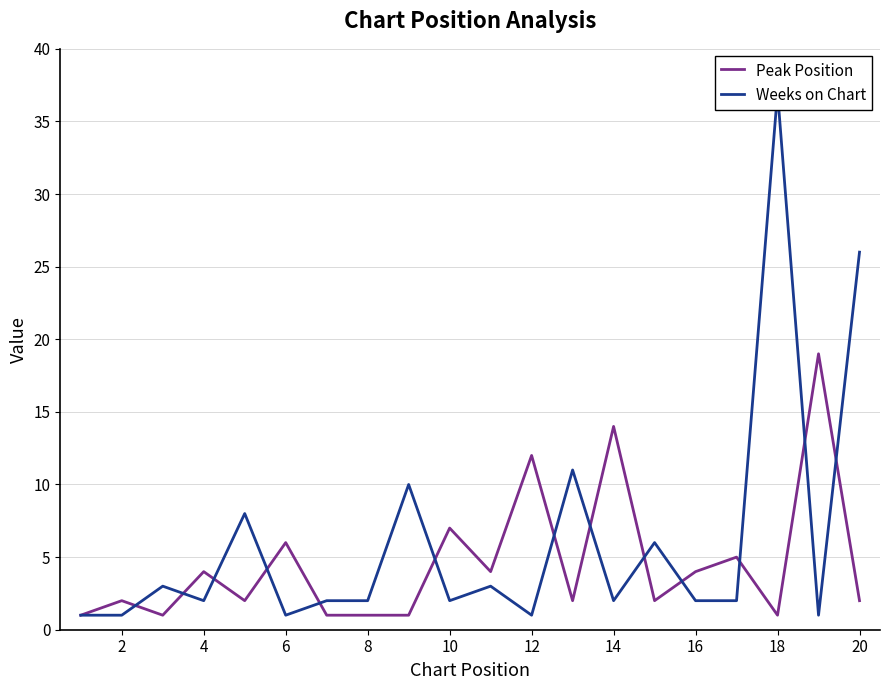

The value of Peak Position at 20 is 2. True or false?

True